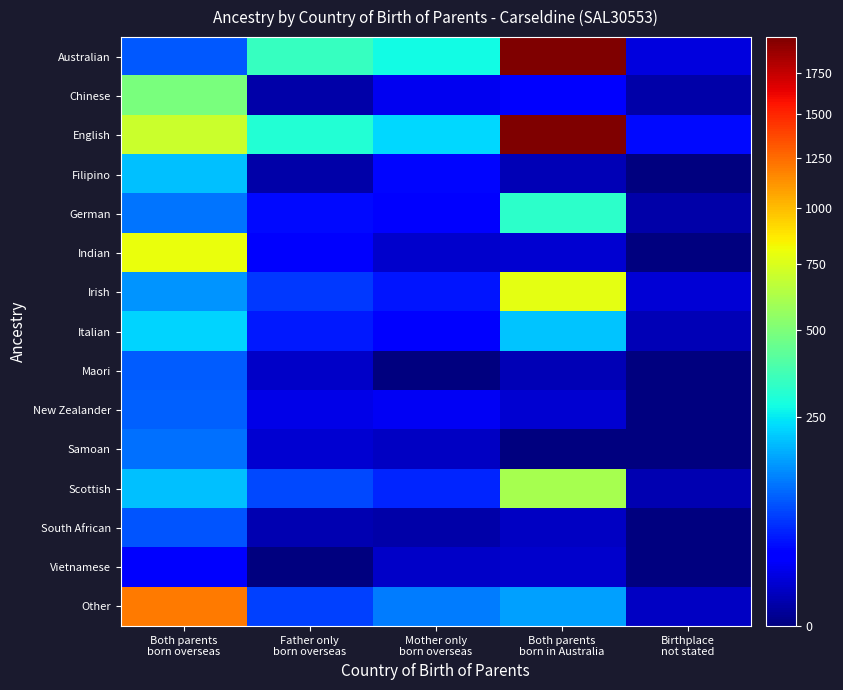

Reading left to right, extract all data points from this chart.

Australian: Both parents
born overseas=90	Father only
born overseas=344	Mother only
born overseas=277	Both parents
born in Australia=1972	Birthplace
not stated=14
Chinese: Both parents
born overseas=489	Father only
born overseas=3	Mother only
born overseas=19	Both parents
born in Australia=30	Birthplace
not stated=3
English: Both parents
born overseas=708	Father only
born overseas=305	Mother only
born overseas=226	Both parents
born in Australia=1983	Birthplace
not stated=35
Filipino: Both parents
born overseas=198	Father only
born overseas=3	Mother only
born overseas=33	Both parents
born in Australia=5	Birthplace
not stated=0
German: Both parents
born overseas=116	Father only
born overseas=36	Mother only
born overseas=29	Both parents
born in Australia=324	Birthplace
not stated=3
Indian: Both parents
born overseas=802	Father only
born overseas=24	Mother only
born overseas=9	Both parents
born in Australia=10	Birthplace
not stated=0
Irish: Both parents
born overseas=145	Father only
born overseas=66	Mother only
born overseas=43	Both parents
born in Australia=783	Birthplace
not stated=11
Italian: Both parents
born overseas=219	Father only
born overseas=44	Mother only
born overseas=26	Both parents
born in Australia=202	Birthplace
not stated=5
Maori: Both parents
born overseas=94	Father only
born overseas=8	Mother only
born overseas=0	Both parents
born in Australia=5	Birthplace
not stated=0
New Zealander: Both parents
born overseas=95	Father only
born overseas=17	Mother only
born overseas=21	Both parents
born in Australia=10	Birthplace
not stated=0
Samoan: Both parents
born overseas=110	Father only
born overseas=10	Mother only
born overseas=7	Both parents
born in Australia=0	Birthplace
not stated=0
Scottish: Both parents
born overseas=197	Father only
born overseas=76	Mother only
born overseas=53	Both parents
born in Australia=604	Birthplace
not stated=4
South African: Both parents
born overseas=85	Father only
born overseas=4	Mother only
born overseas=3	Both parents
born in Australia=7	Birthplace
not stated=0
Vietnamese: Both parents
born overseas=26	Father only
born overseas=0	Mother only
born overseas=8	Both parents
born in Australia=9	Birthplace
not stated=0
Other: Both parents
born overseas=1204	Father only
born overseas=72	Mother only
born overseas=123	Both parents
born in Australia=157	Birthplace
not stated=7